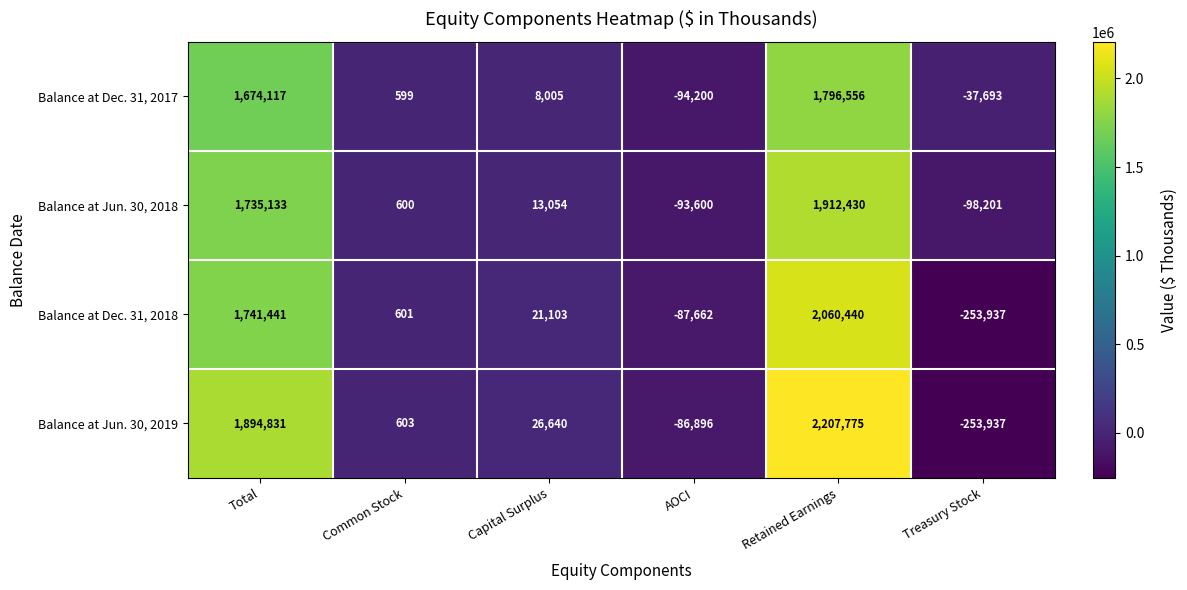

Reading right to left, what are all the values shown in this chart?

Balance at Dec. 31, 2017: Treasury Stock=-37693	Retained Earnings=1796556	AOCI=-94200	Capital Surplus=8005	Common Stock=599	Total=1674117
Balance at Jun. 30, 2018: Treasury Stock=-98201	Retained Earnings=1912430	AOCI=-93600	Capital Surplus=13054	Common Stock=600	Total=1735133
Balance at Dec. 31, 2018: Treasury Stock=-253937	Retained Earnings=2060440	AOCI=-87662	Capital Surplus=21103	Common Stock=601	Total=1741441
Balance at Jun. 30, 2019: Treasury Stock=-253937	Retained Earnings=2207775	AOCI=-86896	Capital Surplus=26640	Common Stock=603	Total=1894831